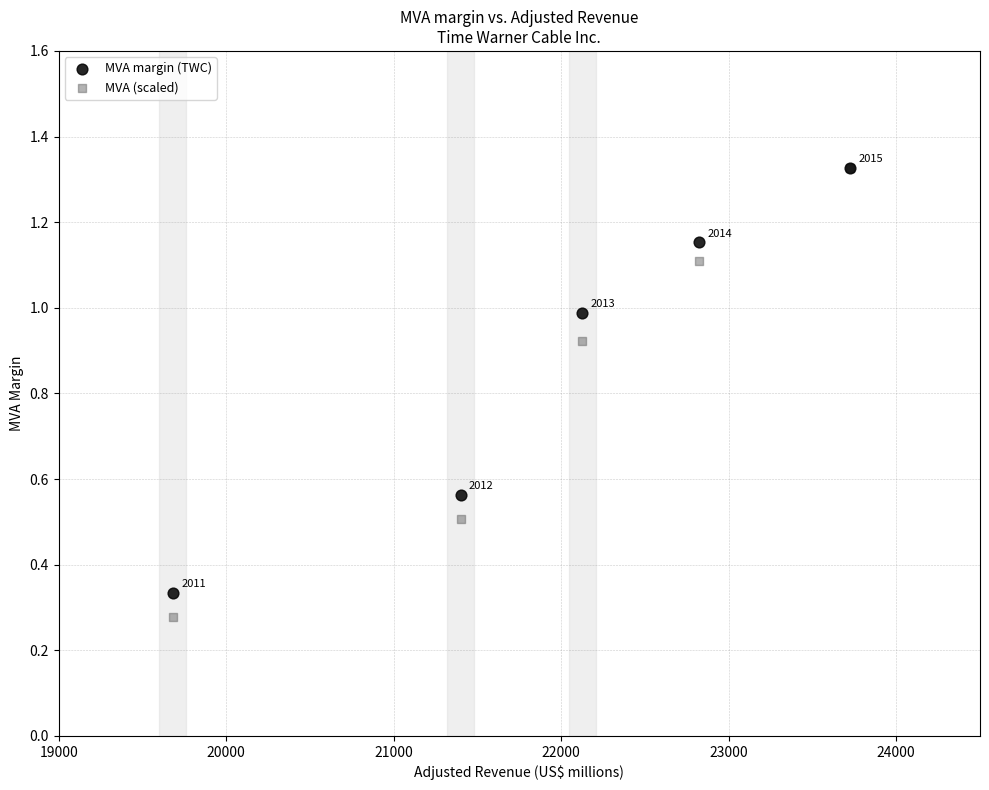

Which series reaches the minimum Y coordinate?

MVA (scaled)